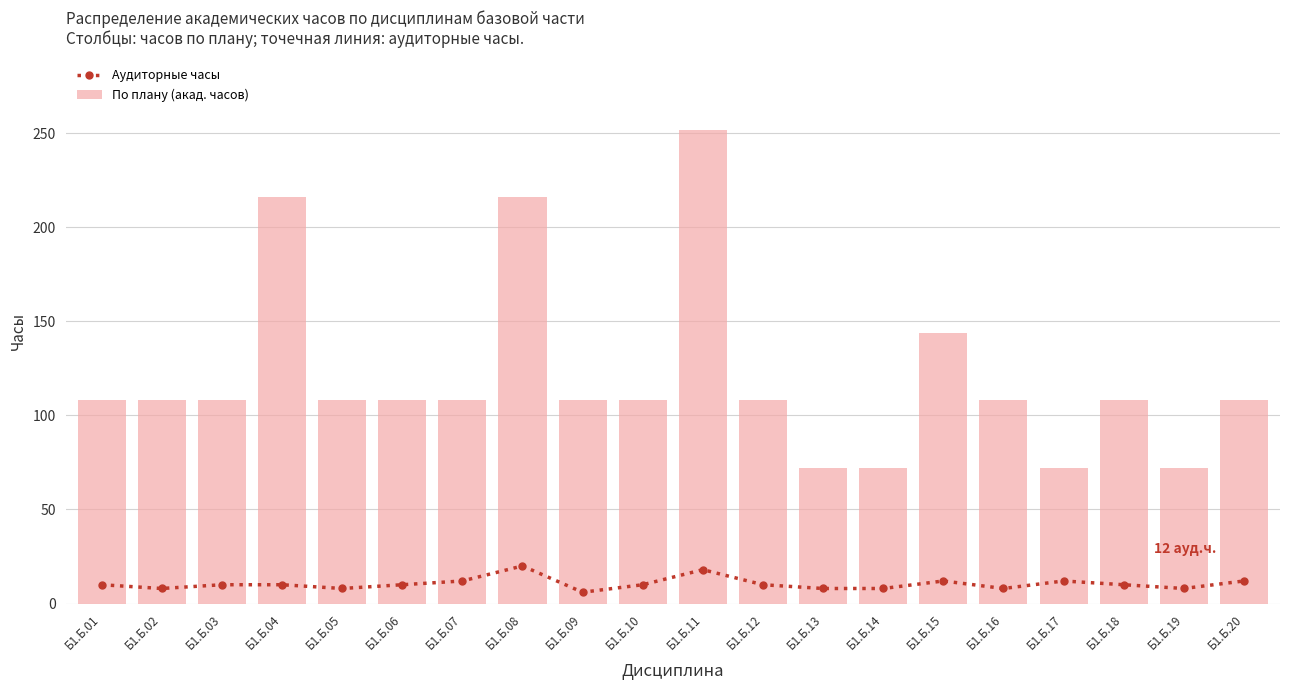

What are all the series names shown in the legend?

Аудиторные часы, По плану (акад. часов)